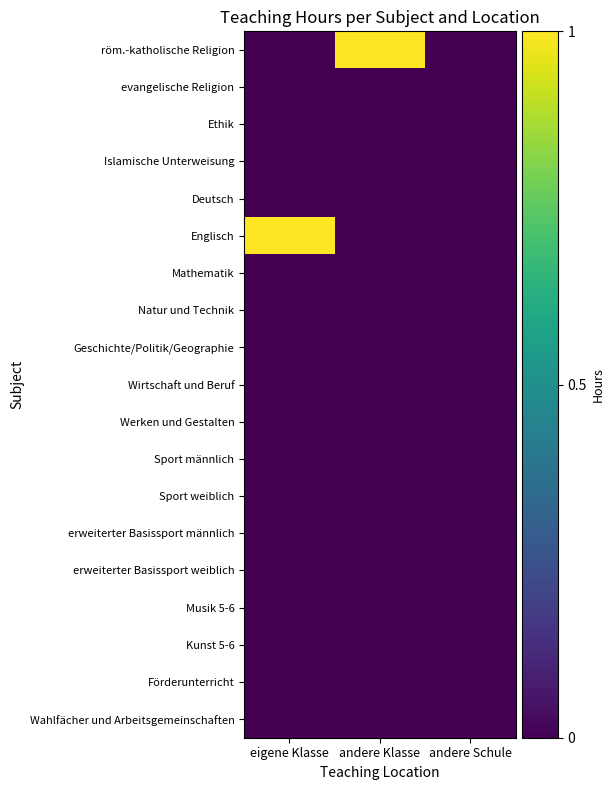

Reading left to right, extract all data points from this chart.

röm.-katholische Religion: eigene Klasse=0	andere Klasse=1	andere Schule=0
evangelische Religion: eigene Klasse=0	andere Klasse=0	andere Schule=0
Ethik: eigene Klasse=0	andere Klasse=0	andere Schule=0
Islamische Unterweisung: eigene Klasse=0	andere Klasse=0	andere Schule=0
Deutsch: eigene Klasse=0	andere Klasse=0	andere Schule=0
Englisch: eigene Klasse=1	andere Klasse=0	andere Schule=0
Mathematik: eigene Klasse=0	andere Klasse=0	andere Schule=0
Natur und Technik: eigene Klasse=0	andere Klasse=0	andere Schule=0
Geschichte/Politik/Geographie: eigene Klasse=0	andere Klasse=0	andere Schule=0
Wirtschaft und Beruf: eigene Klasse=0	andere Klasse=0	andere Schule=0
Werken und Gestalten: eigene Klasse=0	andere Klasse=0	andere Schule=0
Sport männlich: eigene Klasse=0	andere Klasse=0	andere Schule=0
Sport weiblich: eigene Klasse=0	andere Klasse=0	andere Schule=0
erweiterter Basissport männlich: eigene Klasse=0	andere Klasse=0	andere Schule=0
erweiterter Basissport weiblich: eigene Klasse=0	andere Klasse=0	andere Schule=0
Musik 5-6: eigene Klasse=0	andere Klasse=0	andere Schule=0
Kunst 5-6: eigene Klasse=0	andere Klasse=0	andere Schule=0
Förderunterricht: eigene Klasse=0	andere Klasse=0	andere Schule=0
Wahlfächer und Arbeitsgemeinschaften: eigene Klasse=0	andere Klasse=0	andere Schule=0